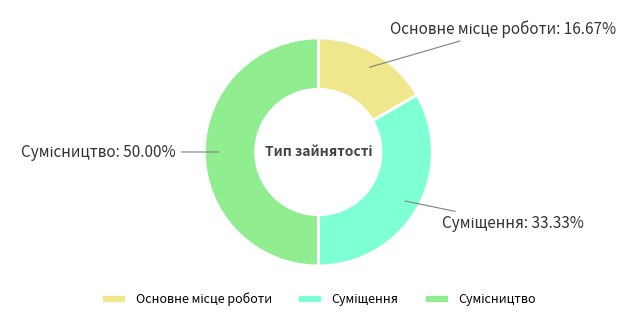

What is the total percentage of Сумісництво and Суміщення?

83.3%